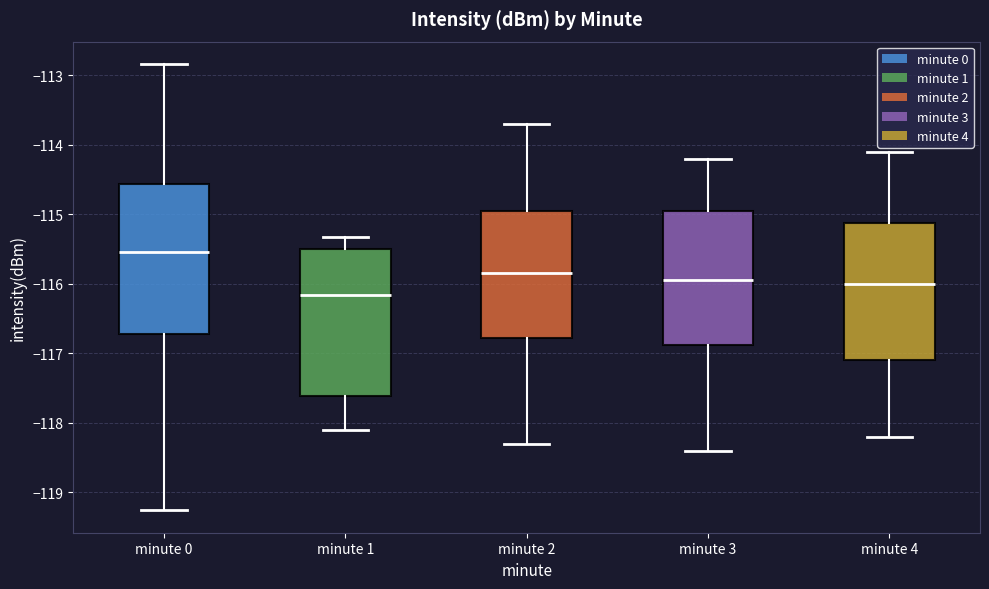

Reading left to right, read every box against the y-axis: the position of its median line, the range the box covers, and the ends of its whiskers. The values are not printed on the chart, so give them approximately, as read against the axis.

minute 0: median -115.5, box -116.7 to -114.6, whiskers -119.3 to -112.8
minute 1: median -116.2, box -117.6 to -115.5, whiskers -118.1 to -115.3
minute 2: median -115.8, box -116.8 to -114.9, whiskers -118.3 to -113.7
minute 3: median -115.9, box -116.9 to -114.9, whiskers -118.4 to -114.2
minute 4: median -116.0, box -117.1 to -115.1, whiskers -118.2 to -114.1